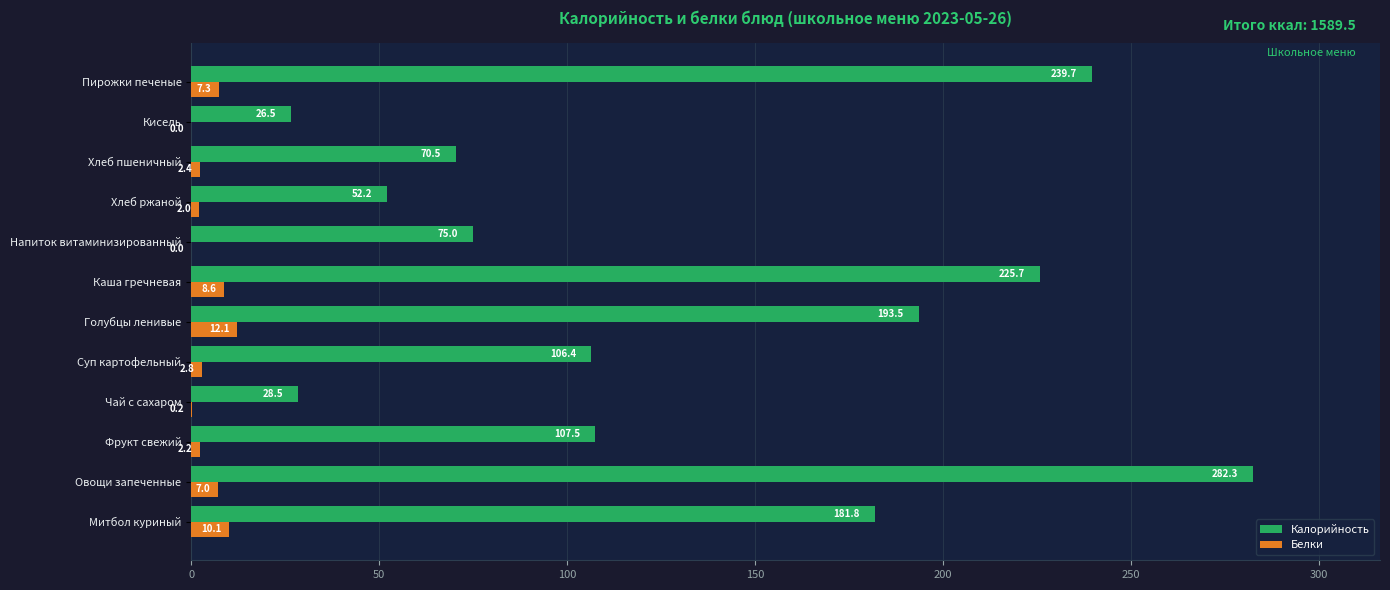

What are all the series names shown in the legend?

Калорийность, Белки